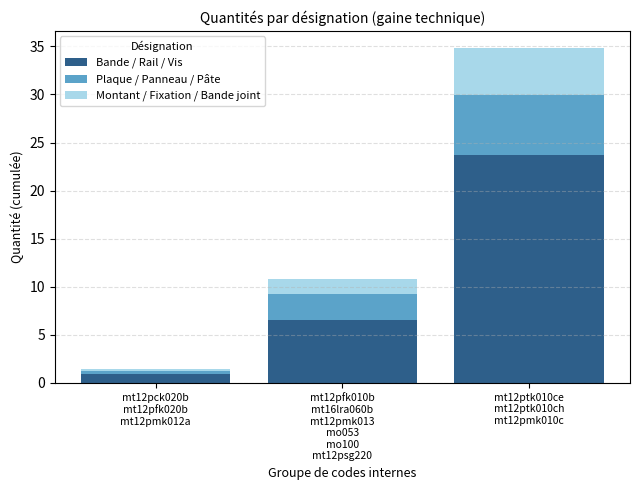

What is the sum of all Bande / Rail / Vis values?

31.1